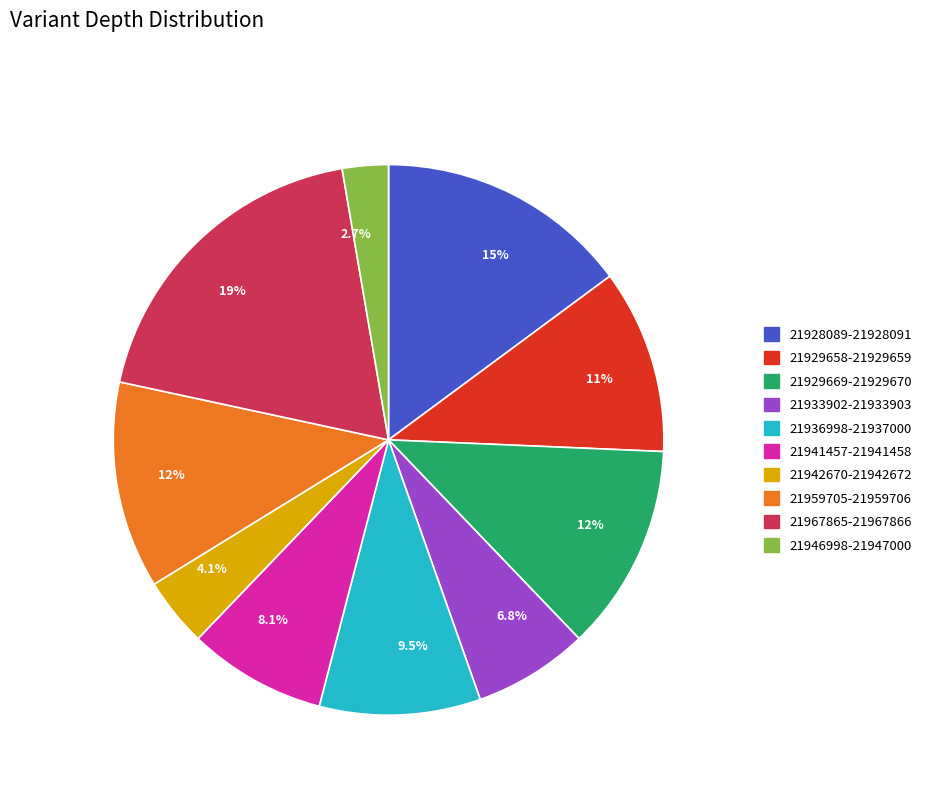

To the nearest percent, what is the combined percentage of 21941457-21941458 and 21936998-21937000?

18%